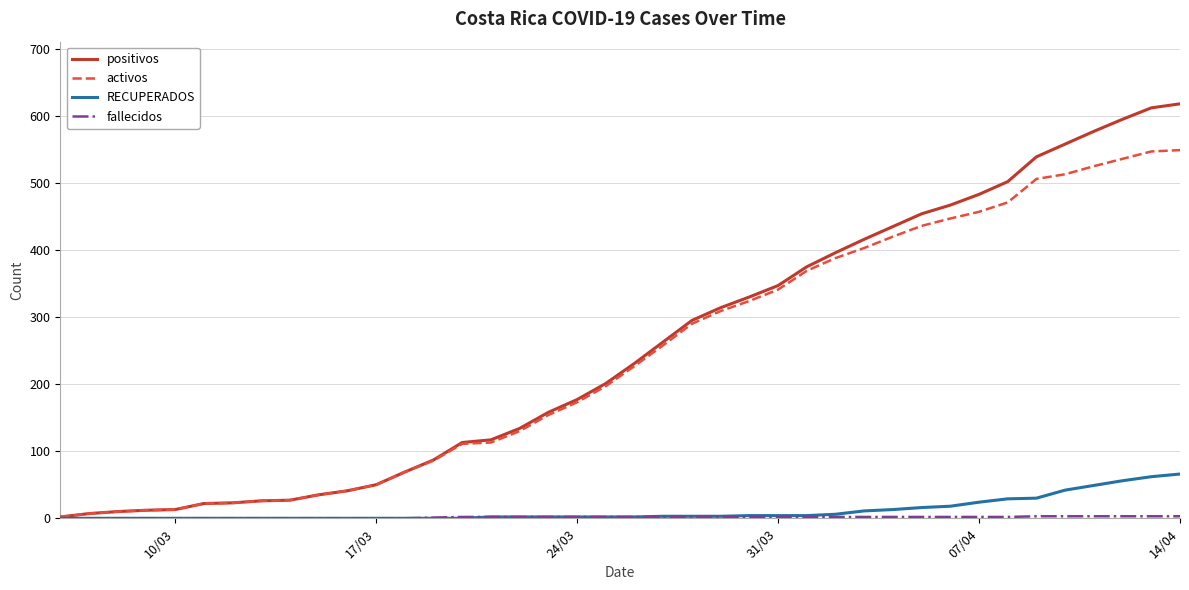

How many lines are shown in the chart?

4